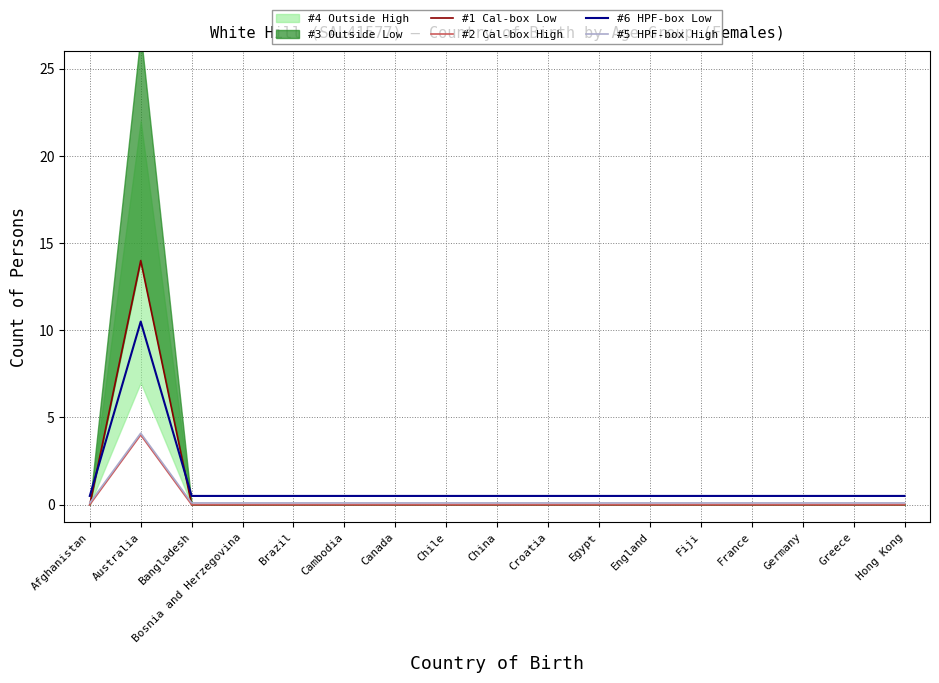

How many data points does each series have?

17